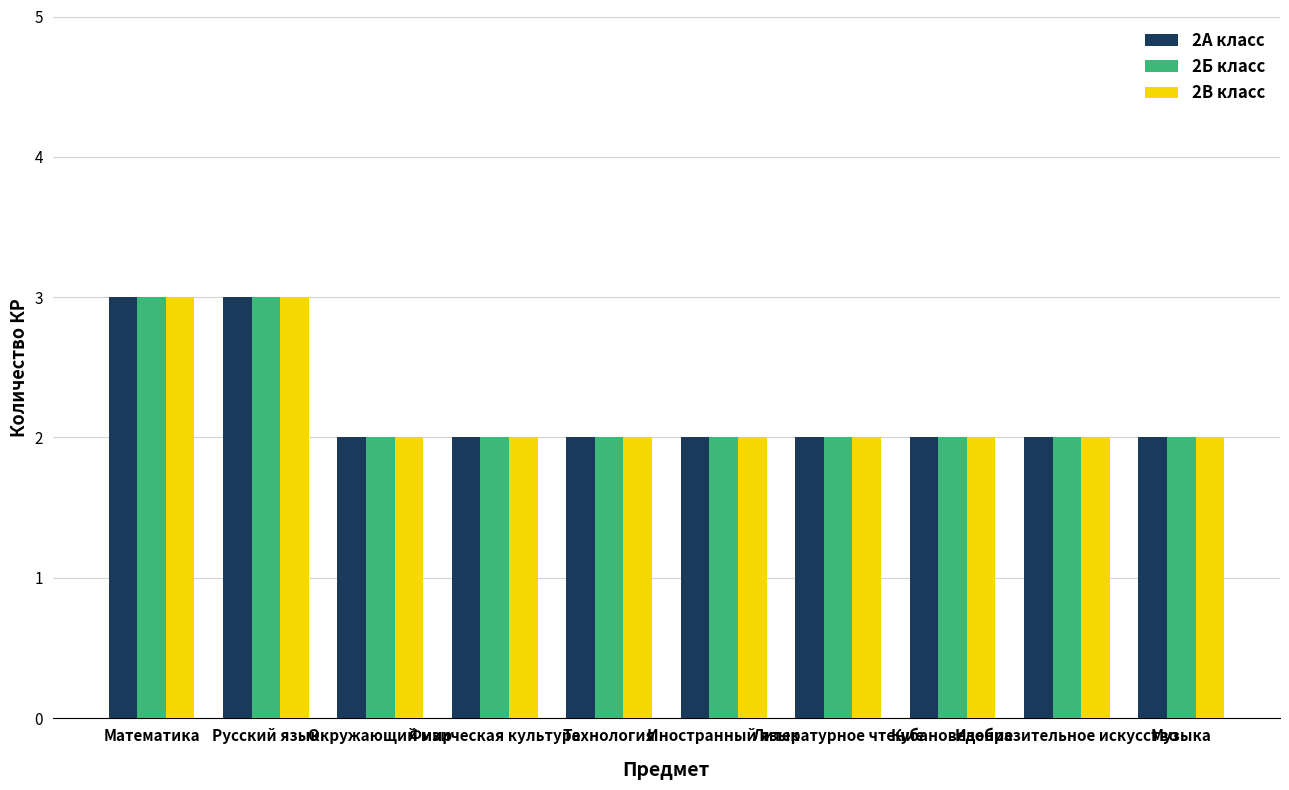

What is the sum of the 2В класс values at Иностранный язык and Физическая культура?

4